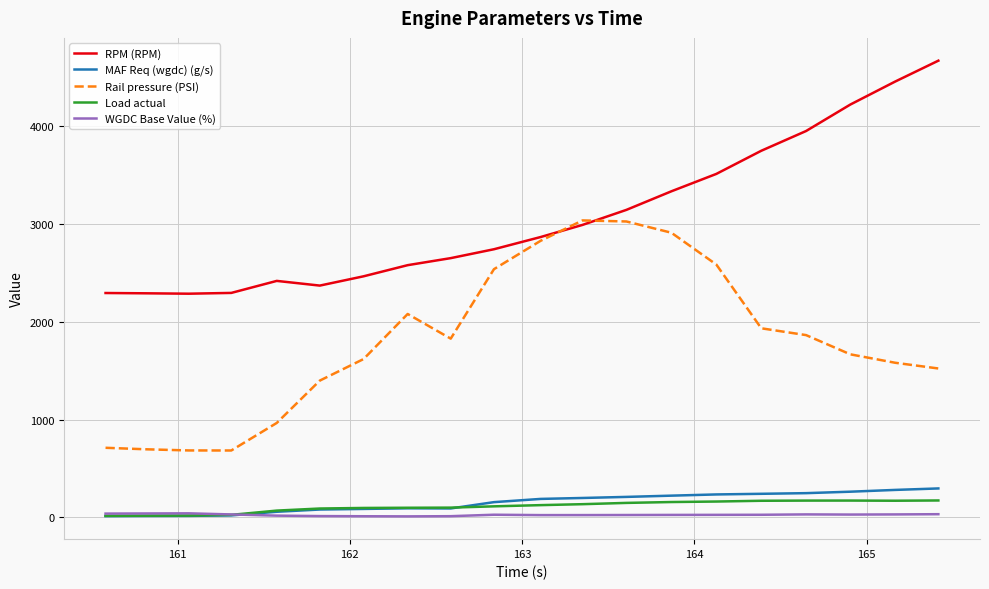

What is the average value of the Rail pressure (PSI) series?

1808.3